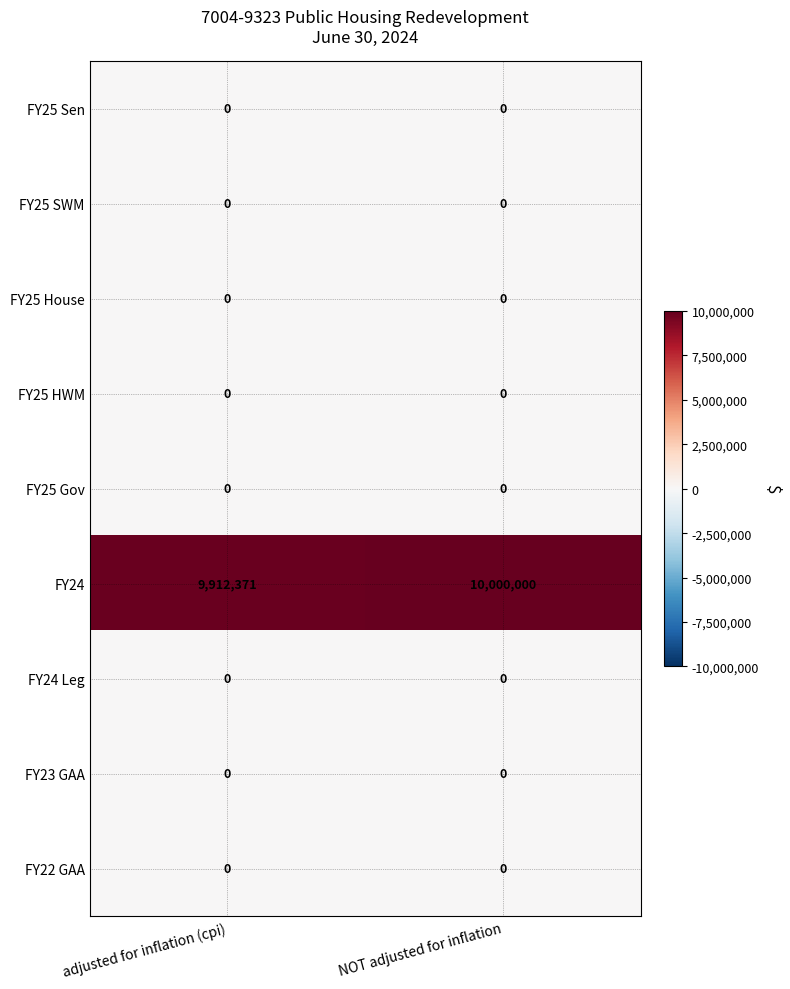

What is the difference between the highest and lowest values at adjusted for inflation (cpi)?

9912371